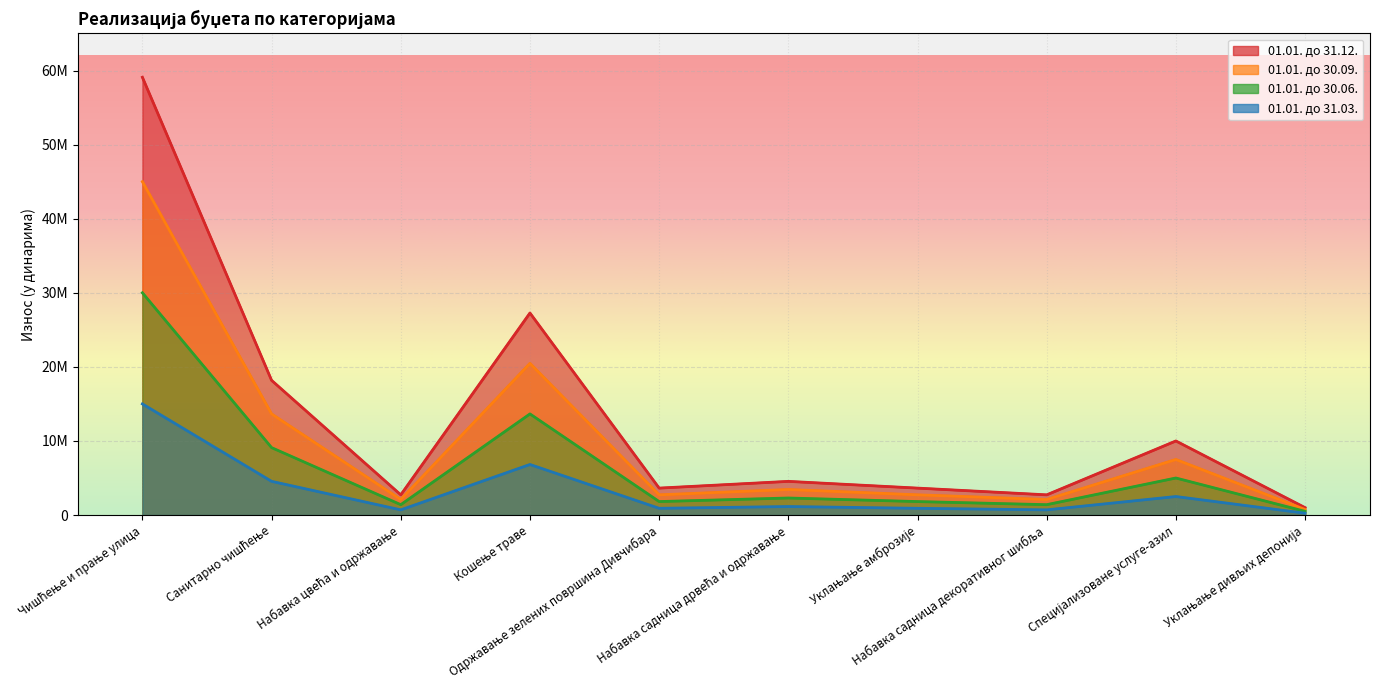

What is the difference between the second highest and minimum values in the 01.01. до 30.06. series?

13150000